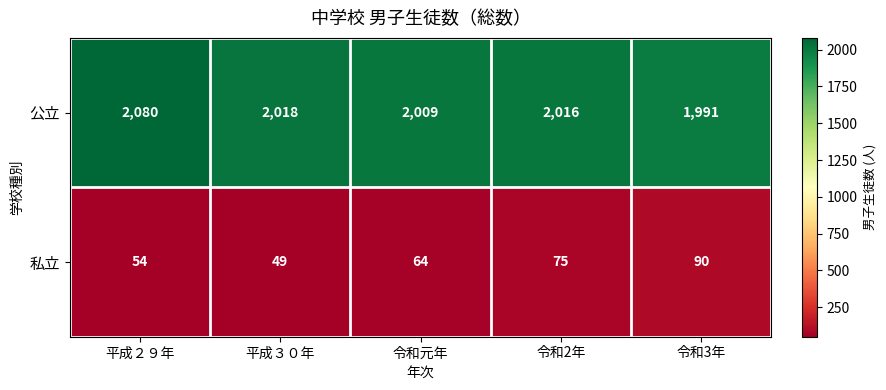

Reading right to left, transcribe all the data shown in this chart.

公立: 令和3年=1991	令和2年=2016	令和元年=2009	平成３０年=2018	平成２９年=2080
私立: 令和3年=90	令和2年=75	令和元年=64	平成３０年=49	平成２９年=54